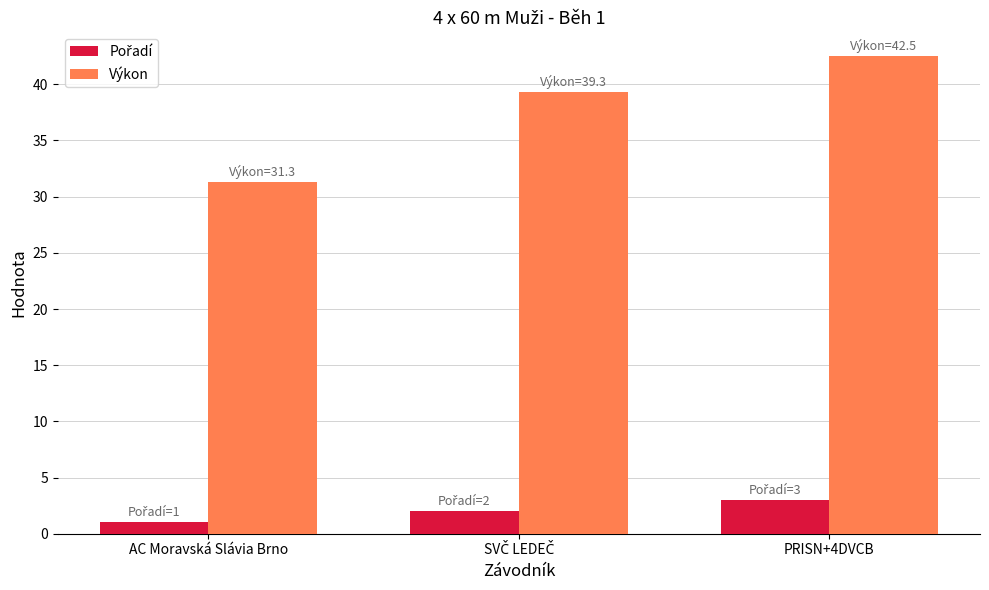

Is it true that Výkon equals 47.4 at AC Moravská Slávia Brno?

False